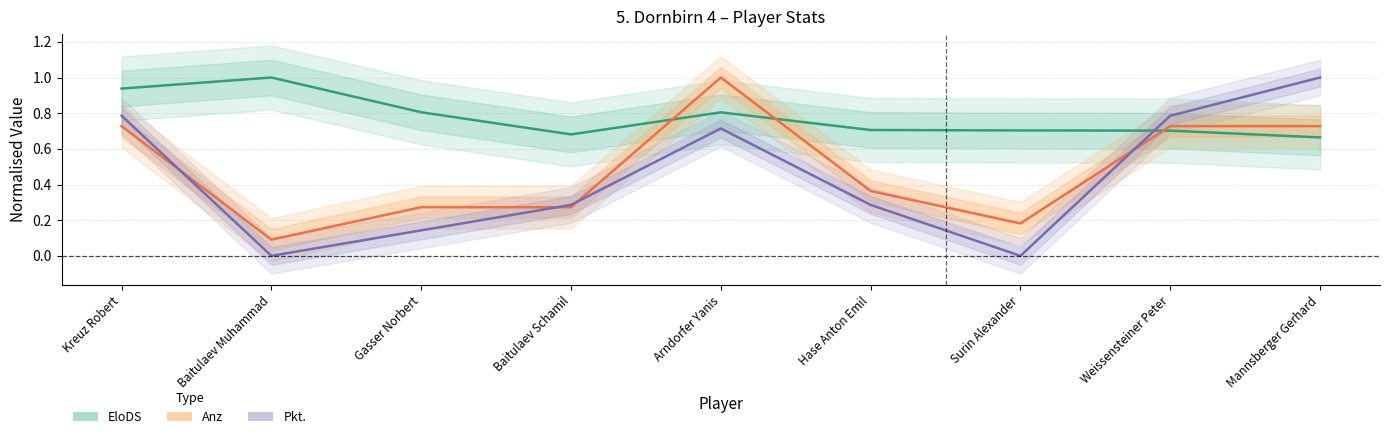

True or false: Anz has more than 2 points higher than both neighbors.

False